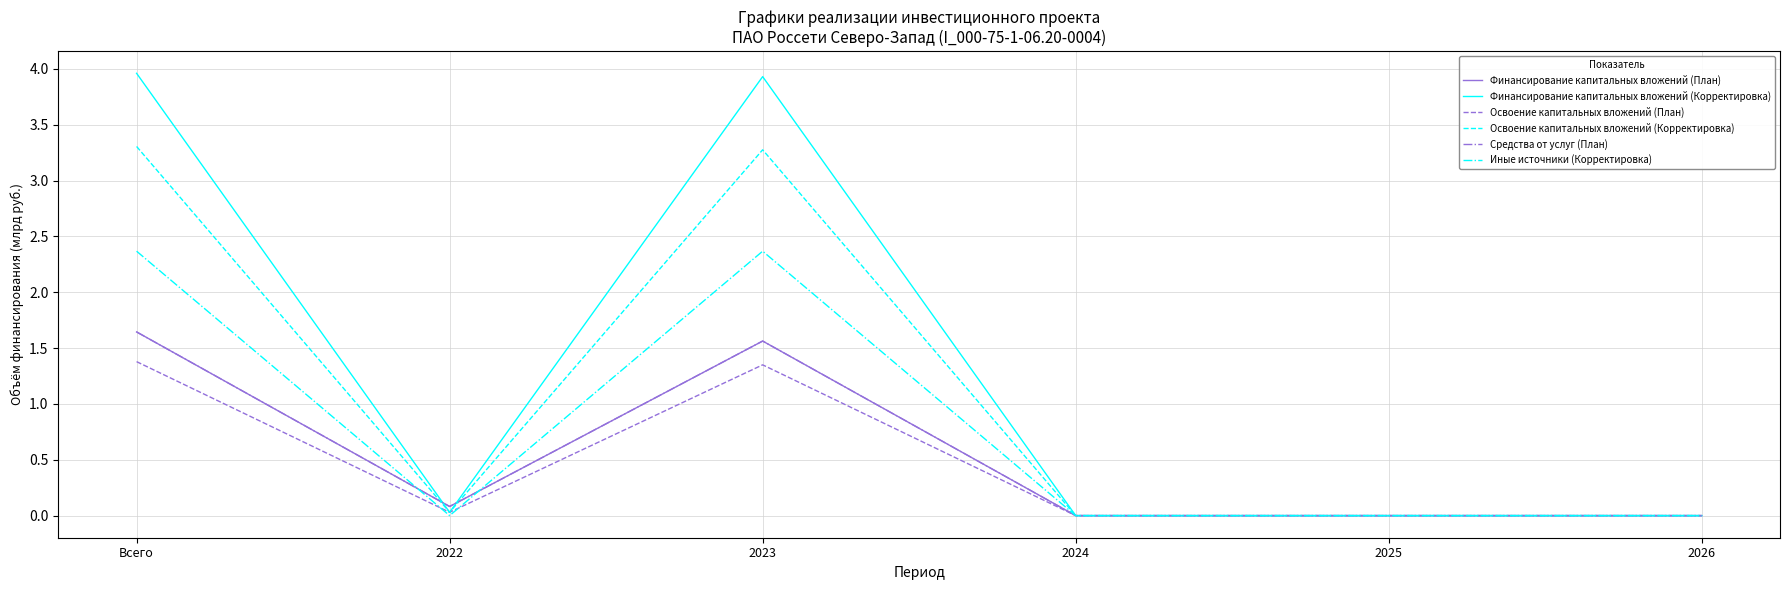

What is the label of the 3rd point from the right?

2024